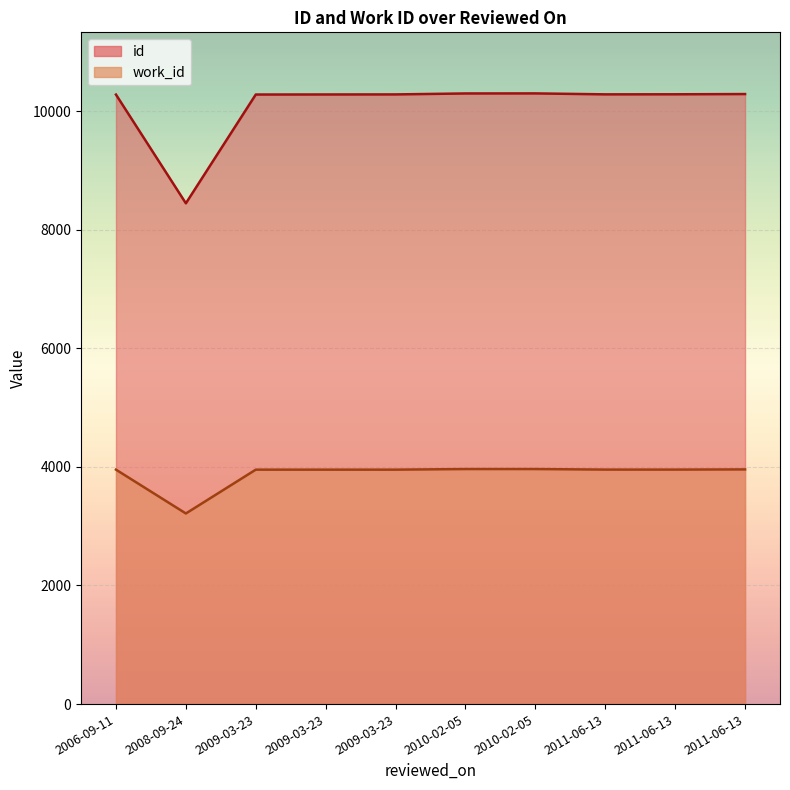

The work_id series shows 927 at 2009-03-23. True or false?

False